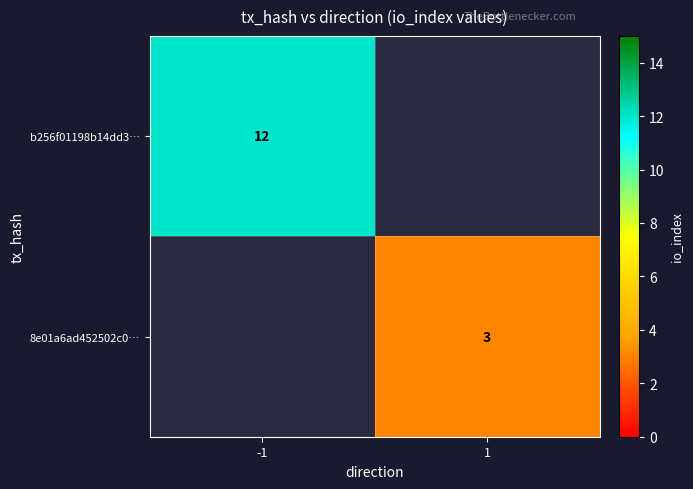

True or false: b256f01198b14dd3… has a value of 19 at -1.

False